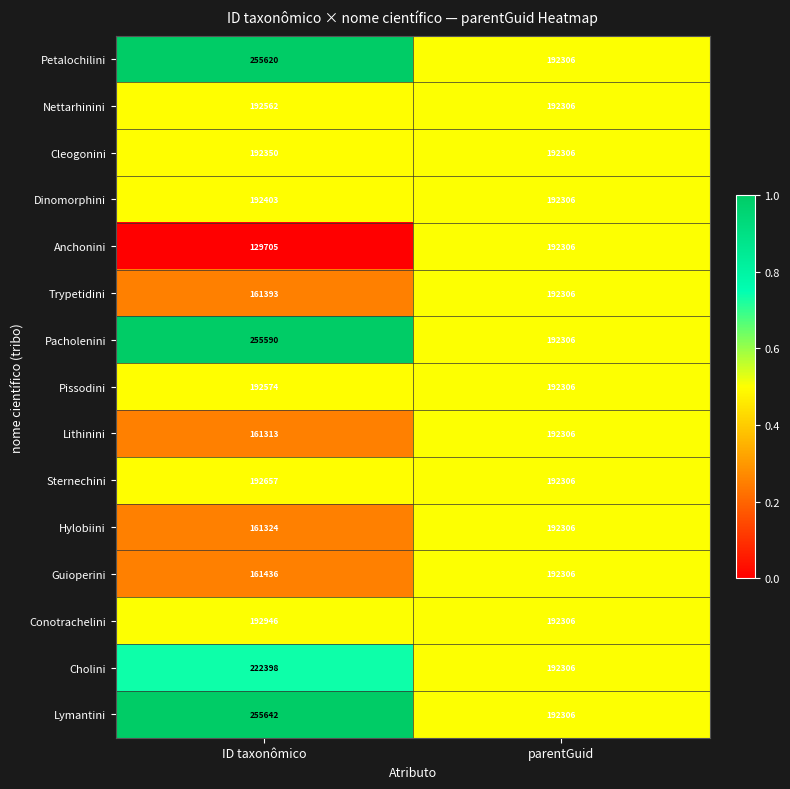

How many distinct data groups are displayed?

15